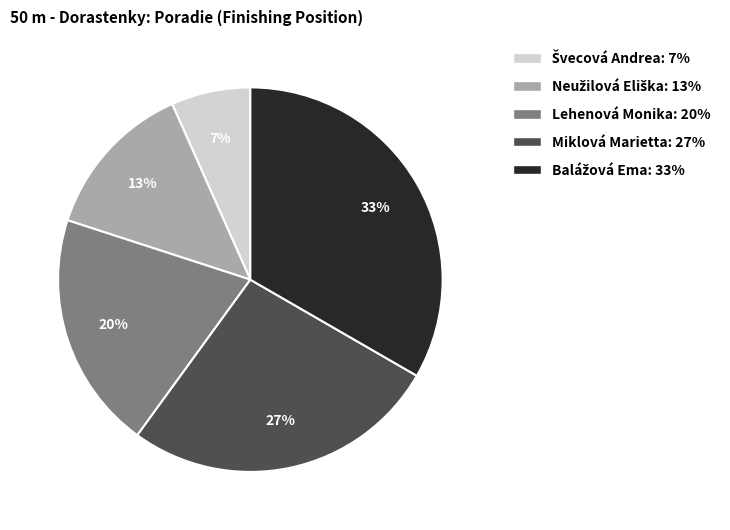

To the nearest percent, what portion does Miklová Marietta represent?

27%